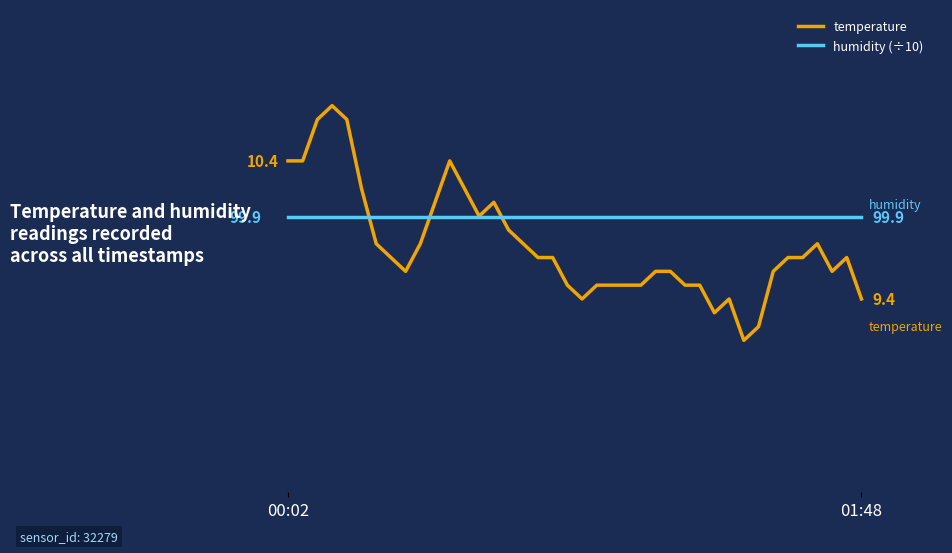

In temperature, how many points are lower than both neighbors (excluding endpoints)?

6